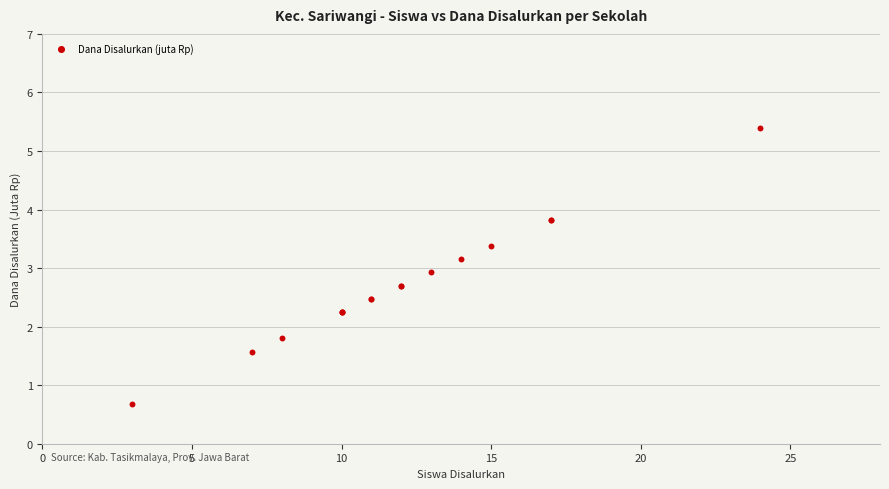

What Y value in the scatter plot is closest to 3?

2.9